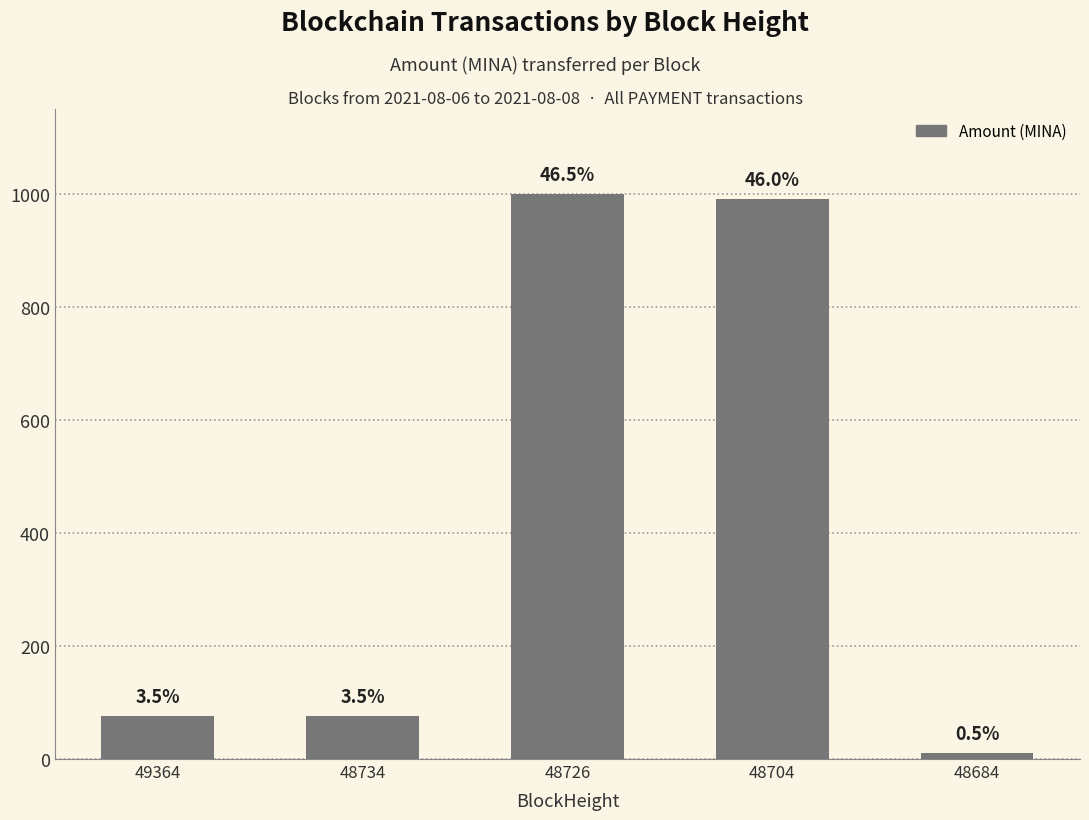

How many bars are there in total?

5